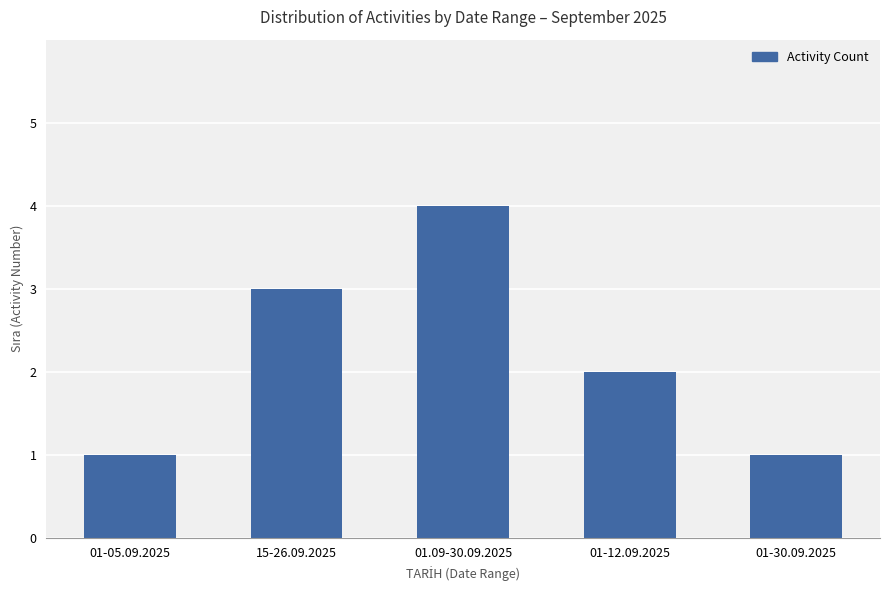

What is the value of the 2nd bar from the left?

3